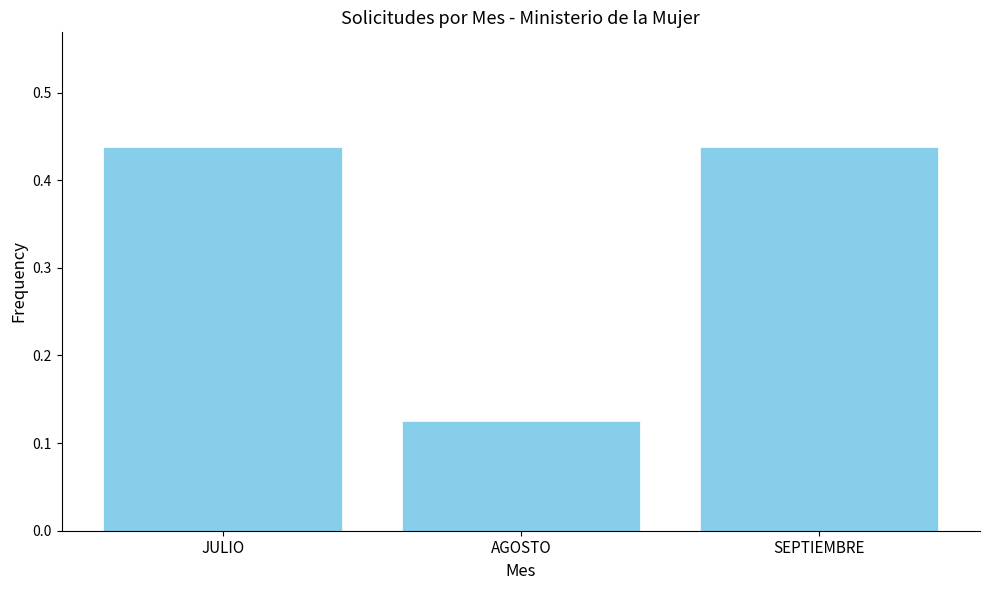

At which label is the value closest to 0?

AGOSTO